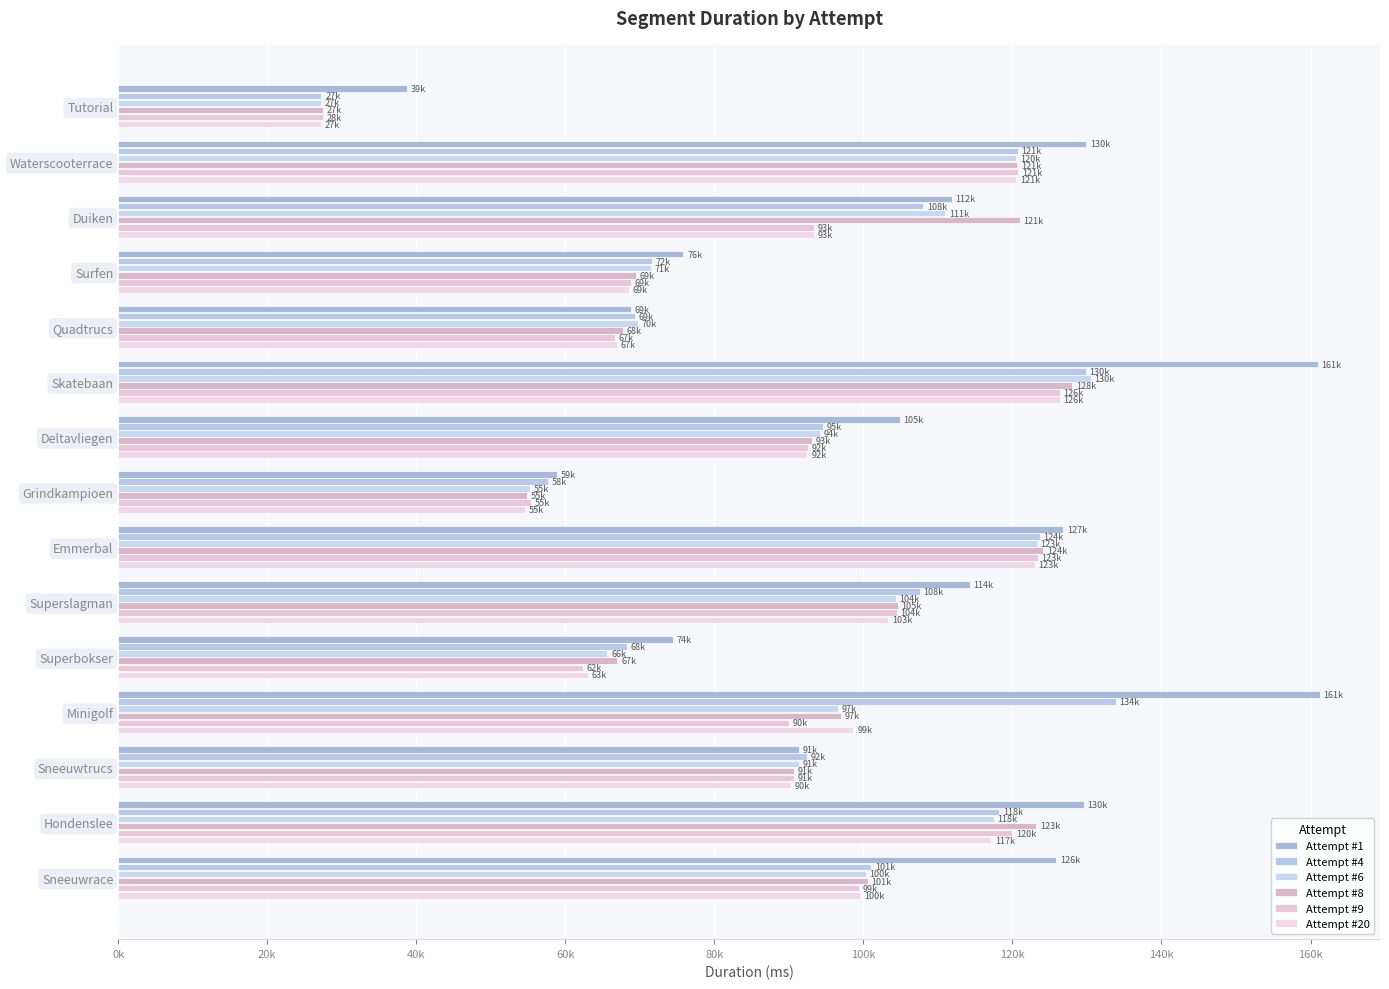

How many categories are shown in the chart?

15